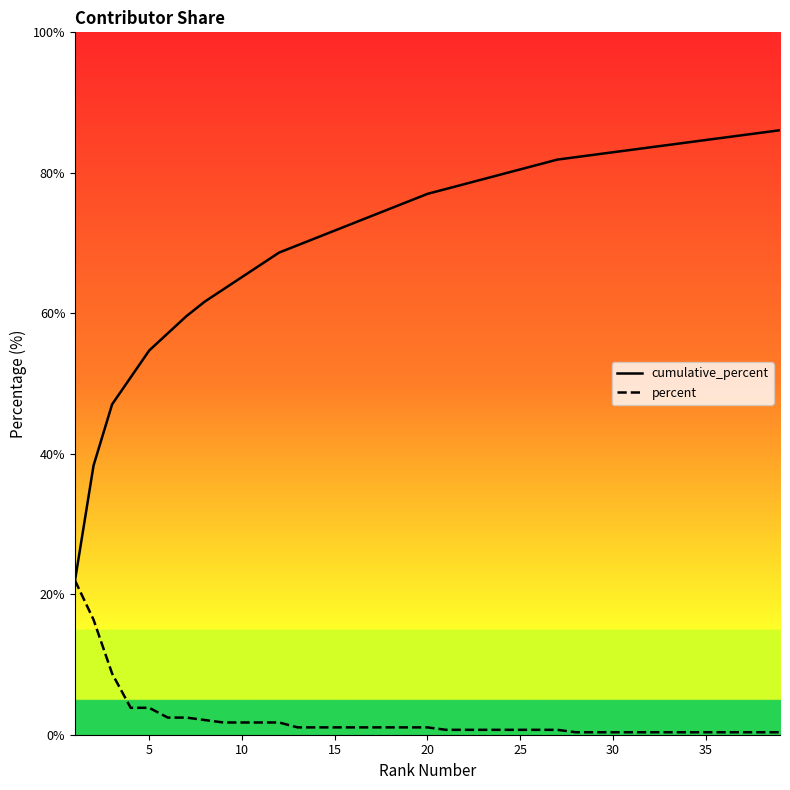

Is this an area chart (filled region under the line)?

No